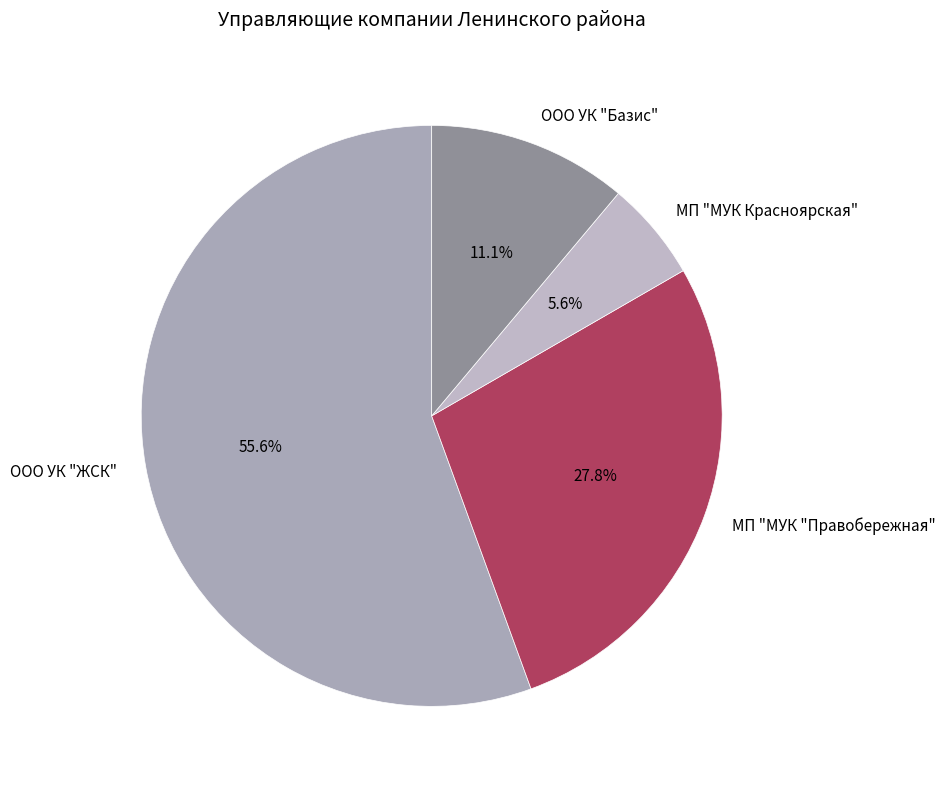

Which slice represents more than half of the pie?

ООО УК "ЖСК"